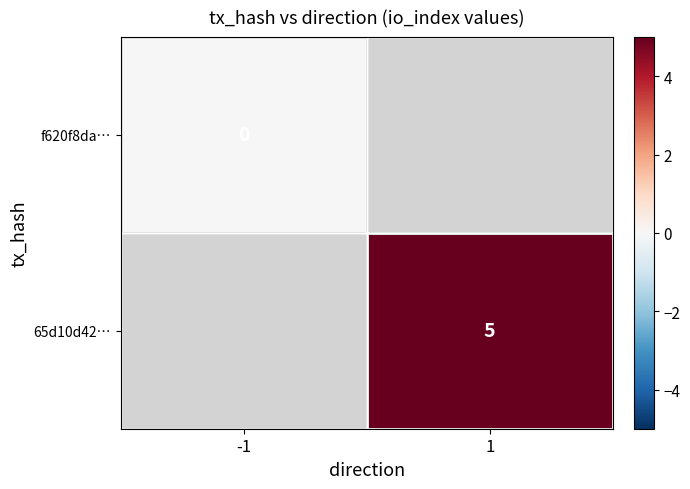

Is it true that 65d10d42… equals 3 at 1?

False